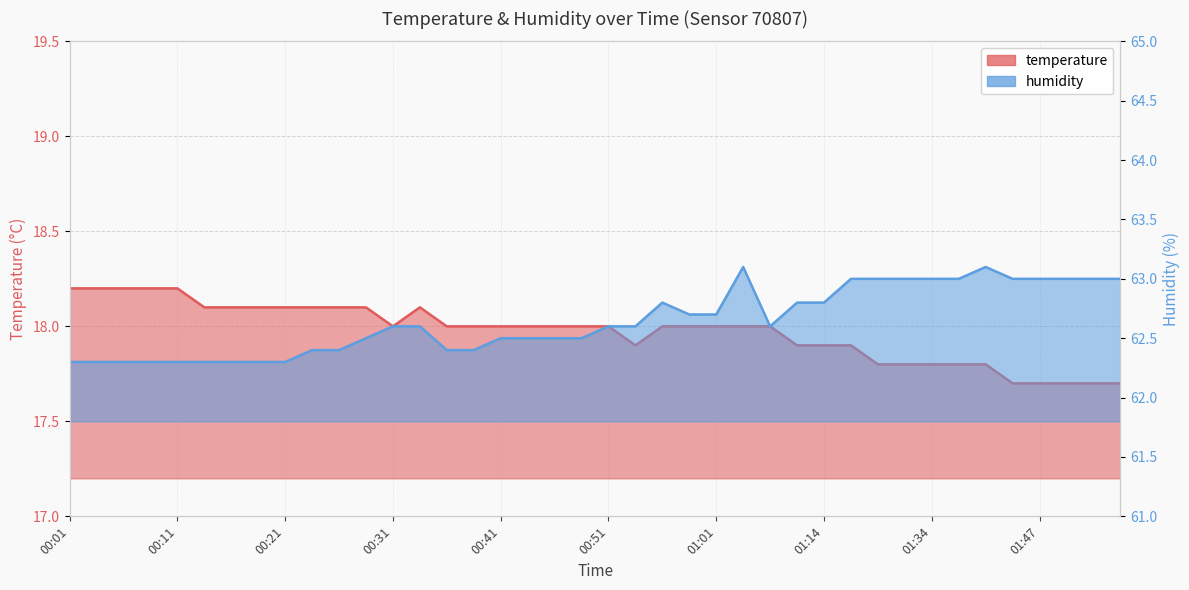

How many lines are shown in the chart?

2